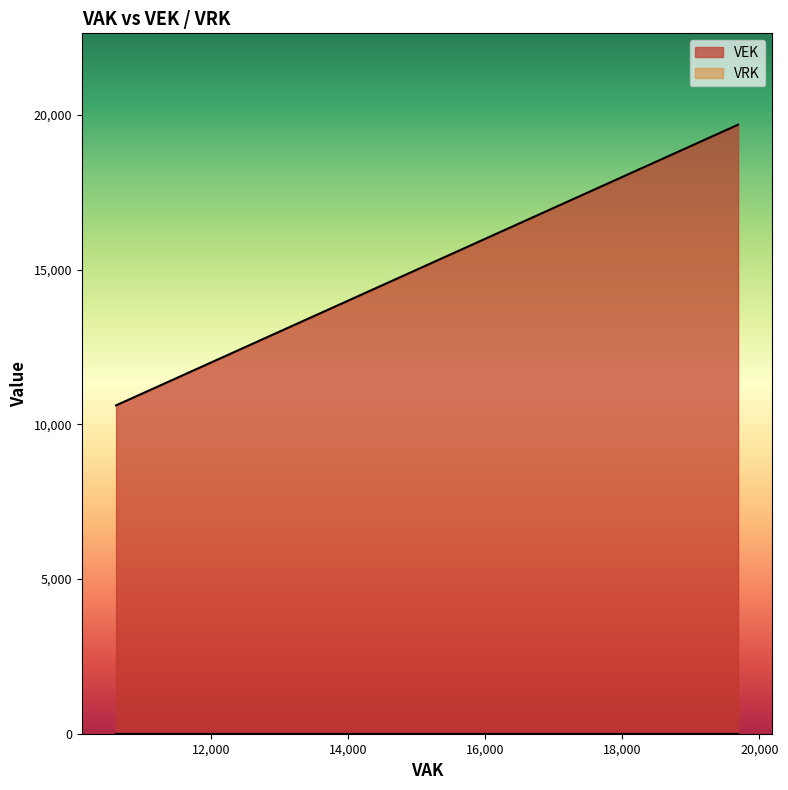

Which series has the widest spread of values?

VEK